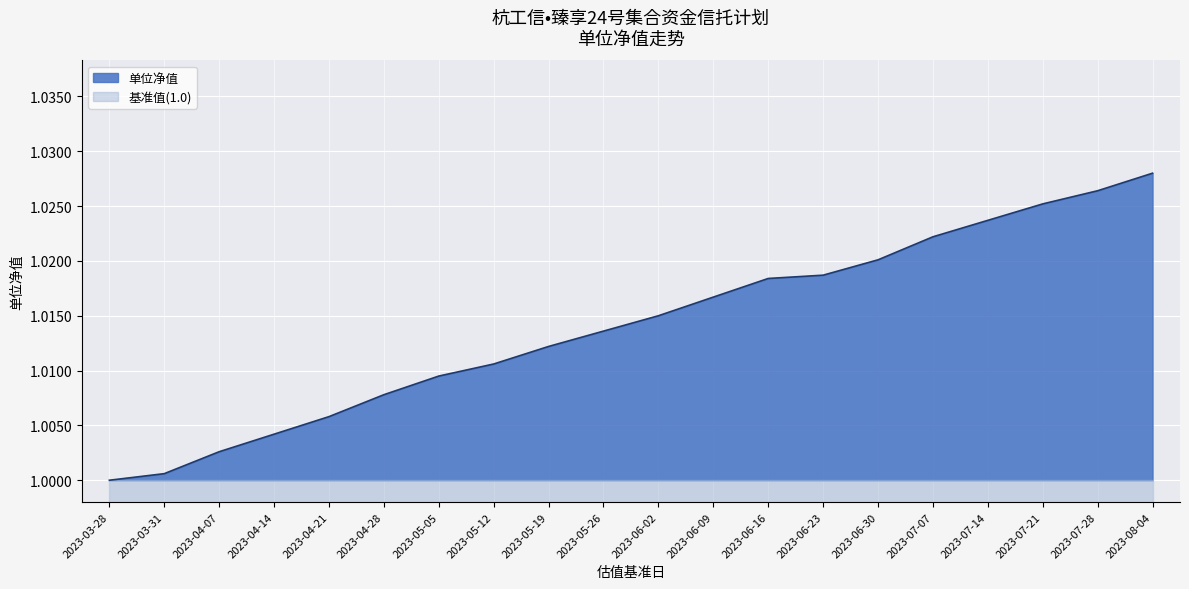

What is the average value?

1.0